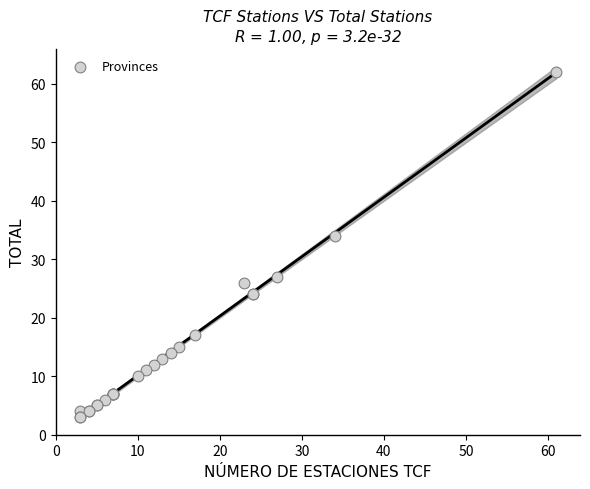

What Y value in the scatter plot is closest to 32?

34